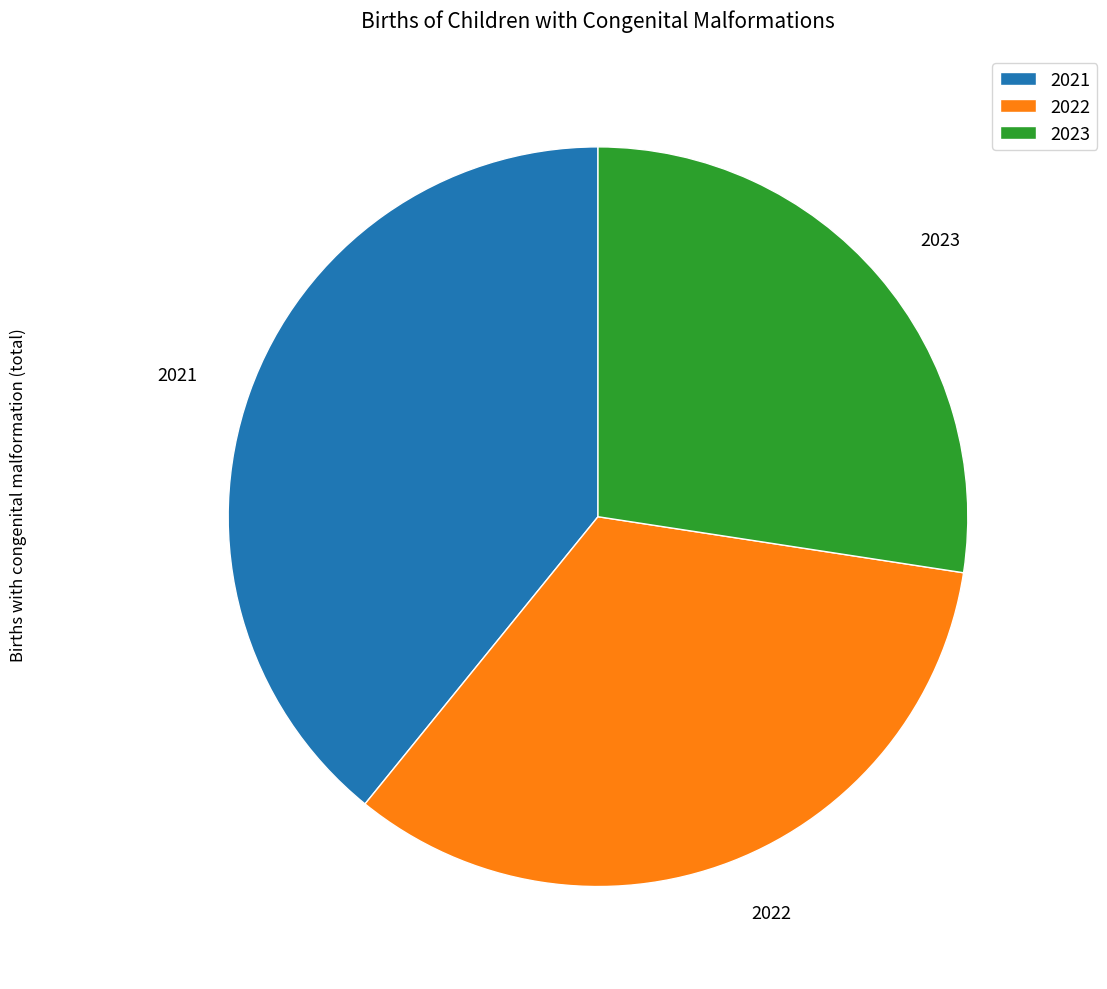

Count the number of slices in the pie.

3